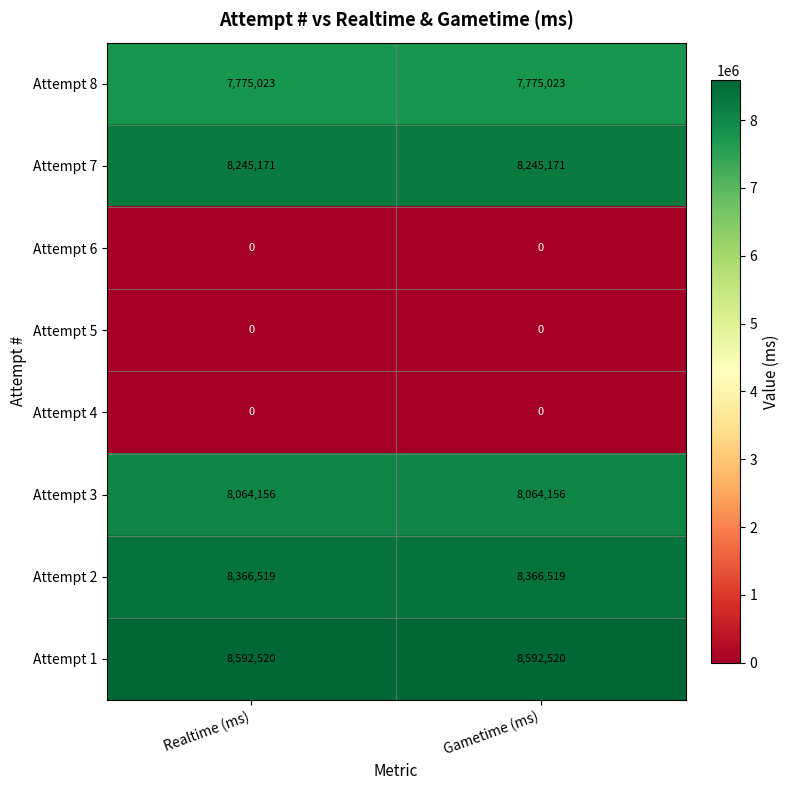

Reading left to right, what are all the values shown in this chart?

Attempt 8: 7775023	7775023
Attempt 7: 8245171	8245171
Attempt 6: 0	0
Attempt 5: 0	0
Attempt 4: 0	0
Attempt 3: 8064156	8064156
Attempt 2: 8366519	8366519
Attempt 1: 8592520	8592520